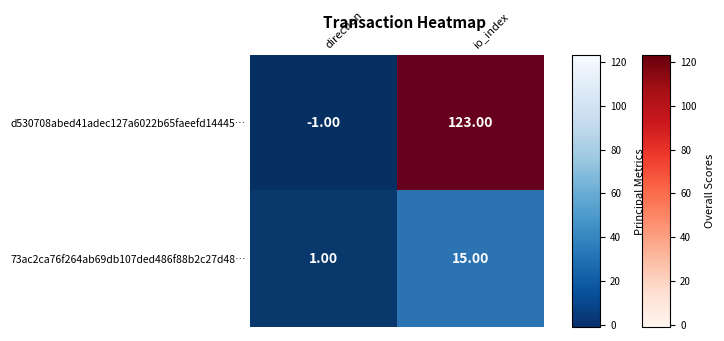

Which category has the highest value in the d530708abed41adec127a6022b65faeefd14445… series?

io_index